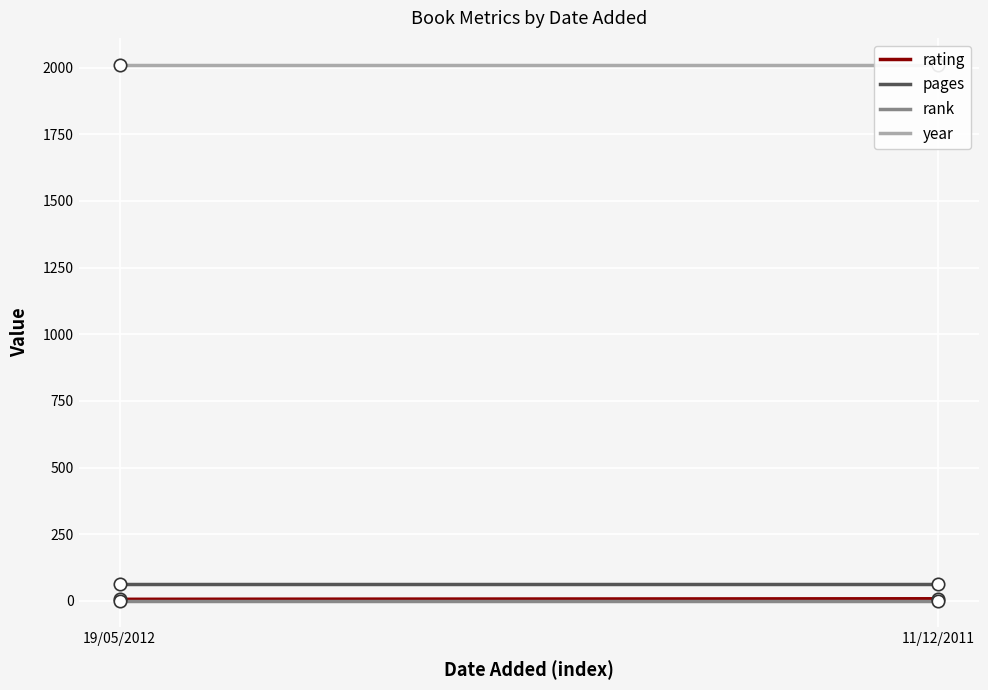

Which series has the widest spread of Y values?

rating